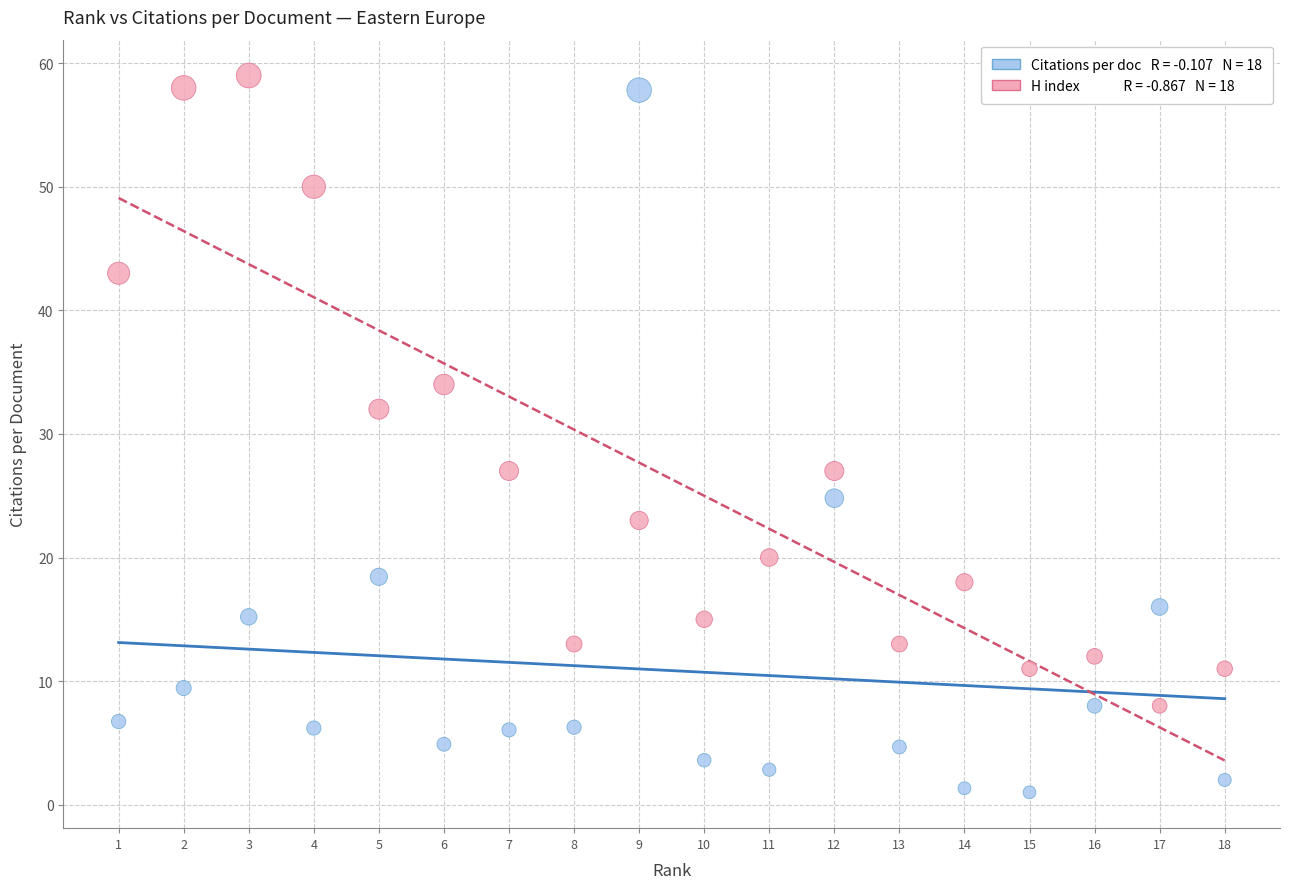

Across all data points, what is the range of X values (max minus min)?

17.0